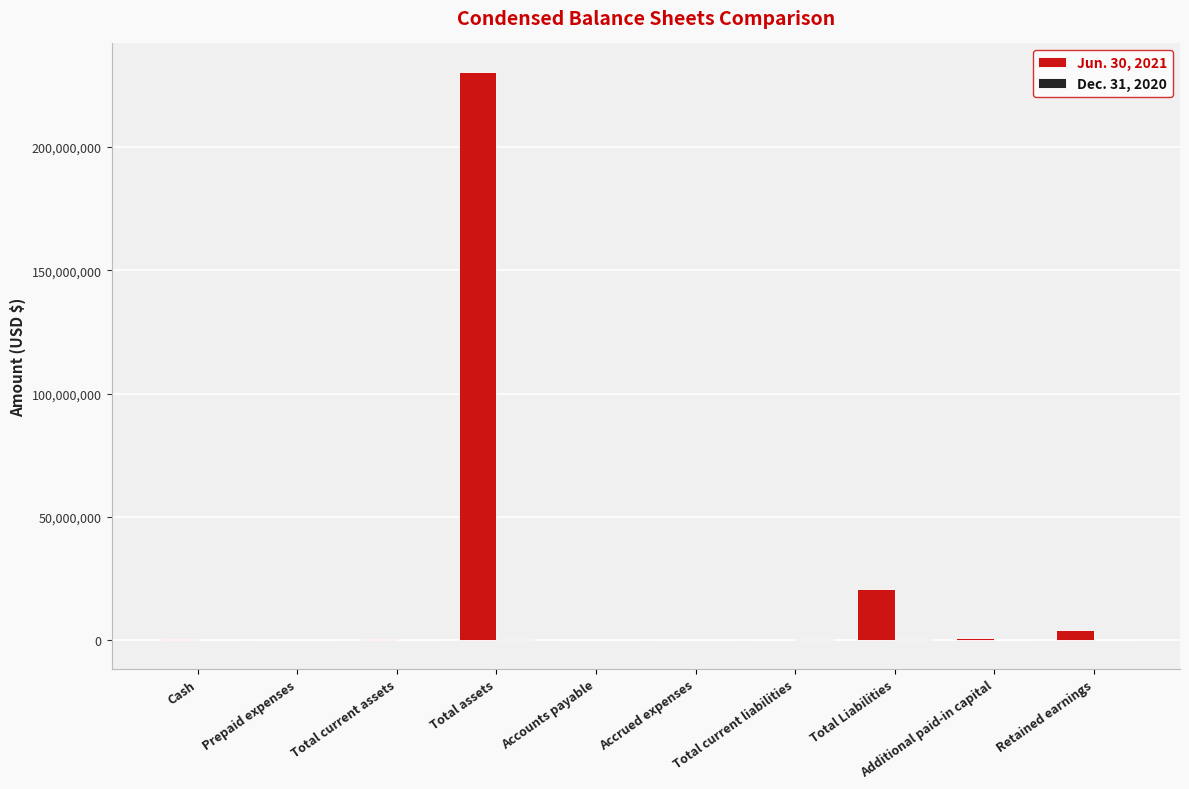

Which series changed the most between Accrued expenses and Total Liabilities?

Jun. 30, 2021